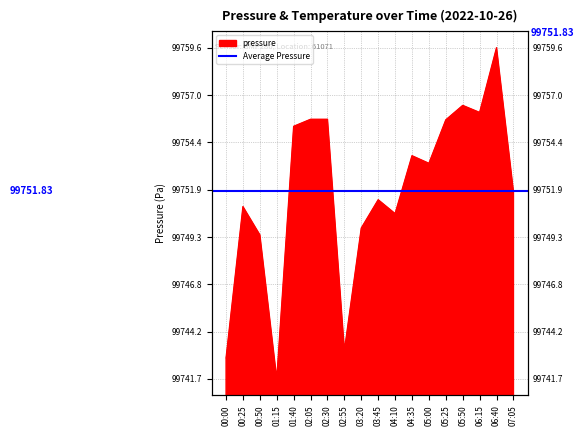

What is the ratio of the value at 06:40 to the value at 05:50?

1.0